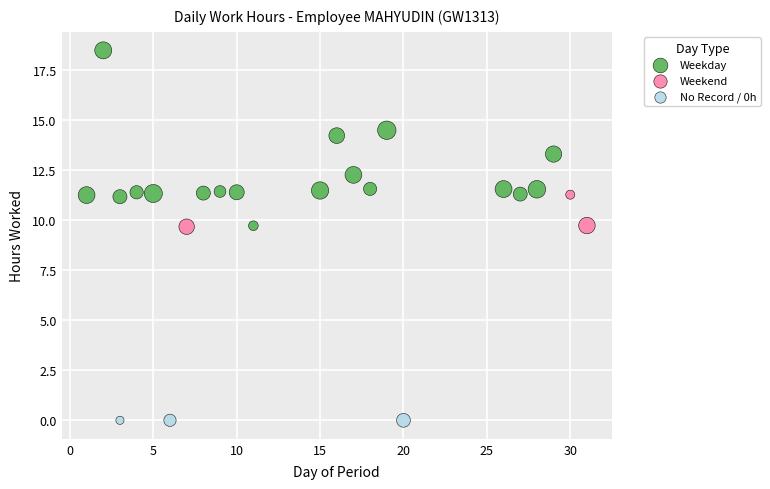

Which series contains the lowest Y value?

No Record / 0h